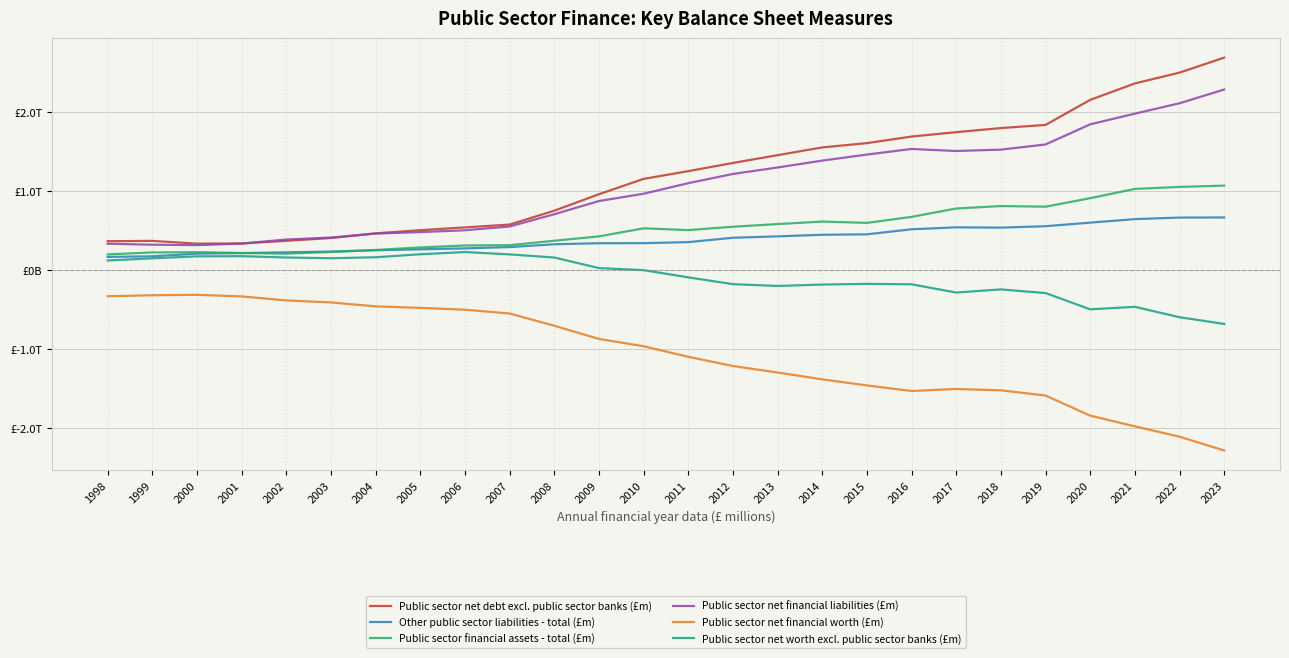

Which series has the largest total across all categories?

Public sector net debt excl. public sector banks (£m)